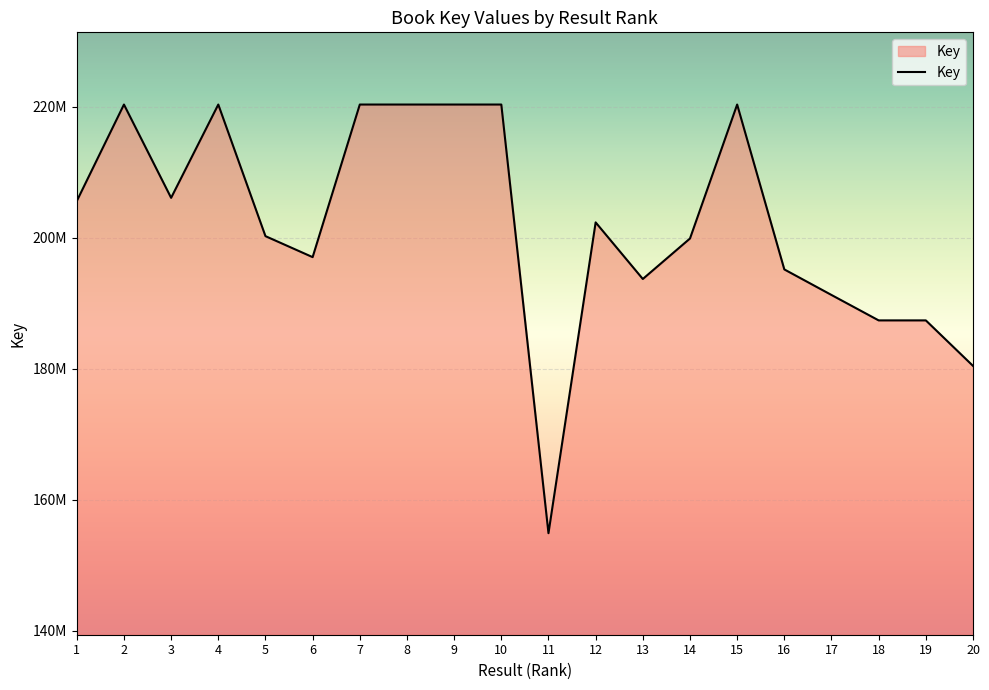

Which has a higher value, 19 or 6?

6